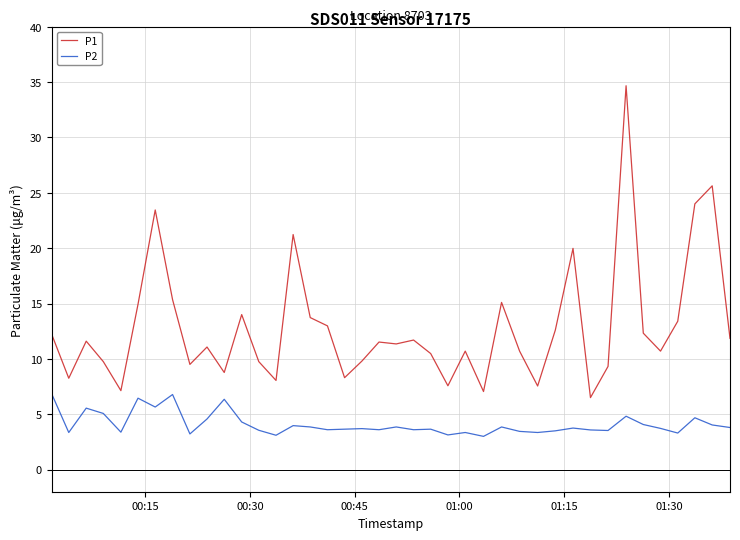

Which series has the widest spread of values?

P1